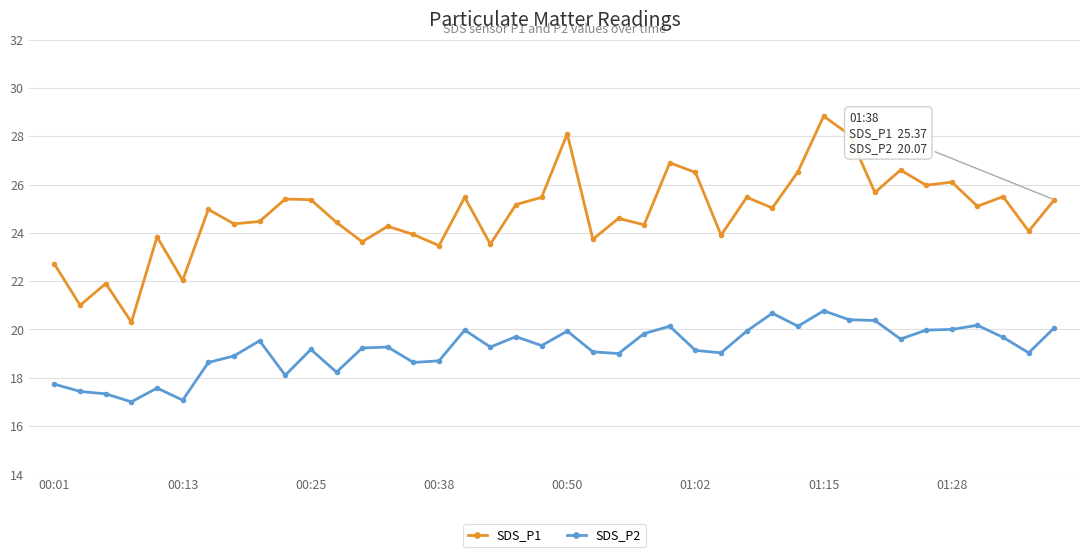

True or false: SDS_P2 and SDS_P1 cross at least once.

False